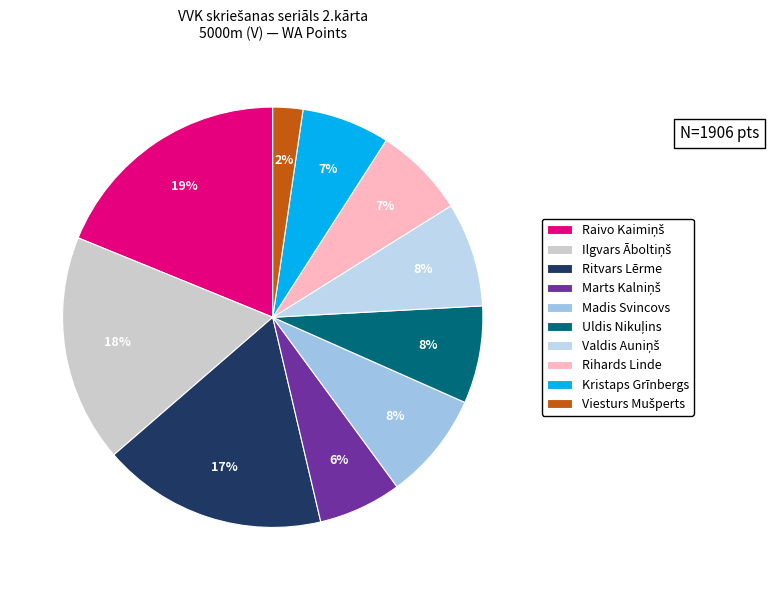

Count the number of slices in the pie.

10